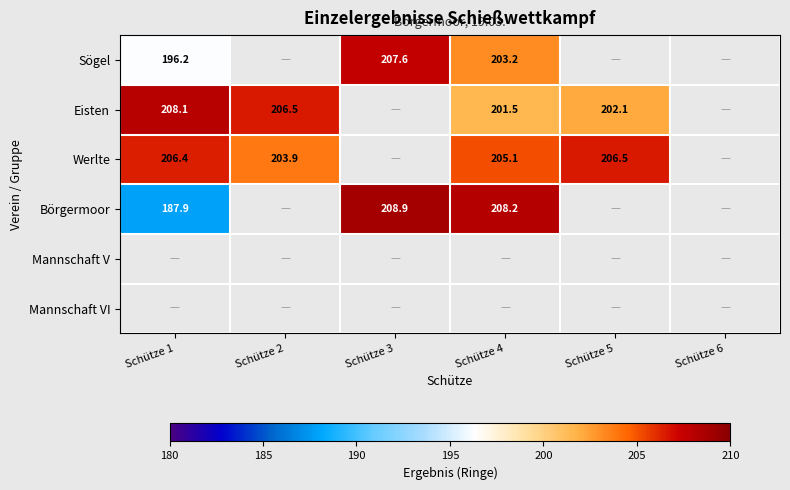

What is the spread (max minus min) of values at Schütze 1?

20.2